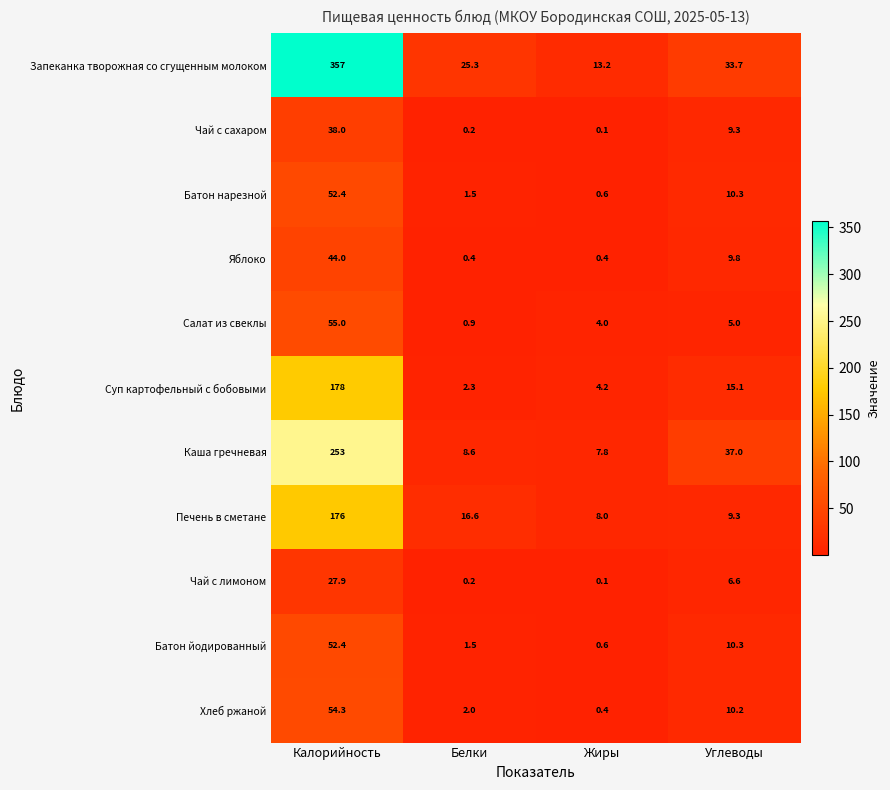

Rank the categories by Запеканка творожная со сгущенным молоком value from lowest to highest.

Жиры, Белки, Углеводы, Калорийность